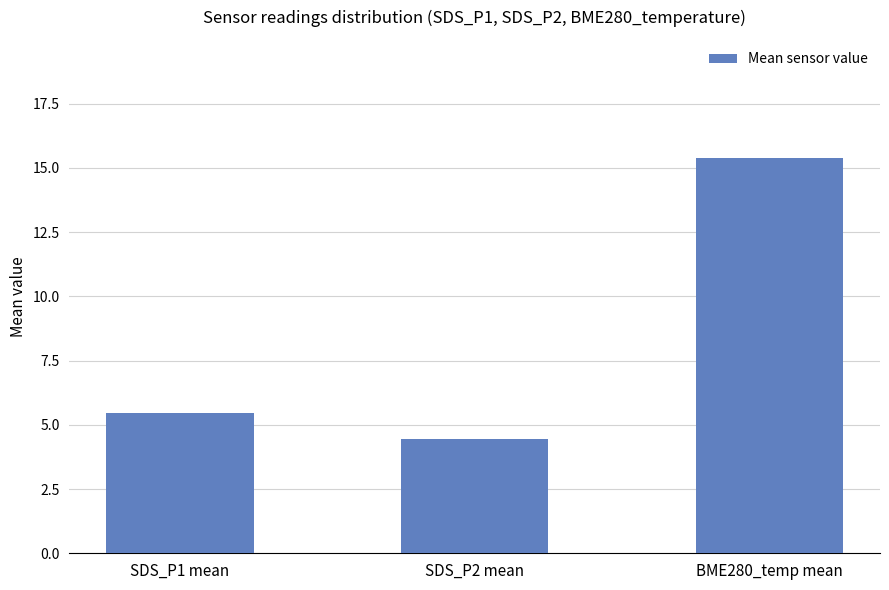

What is the maximum value shown in the chart?

15.4